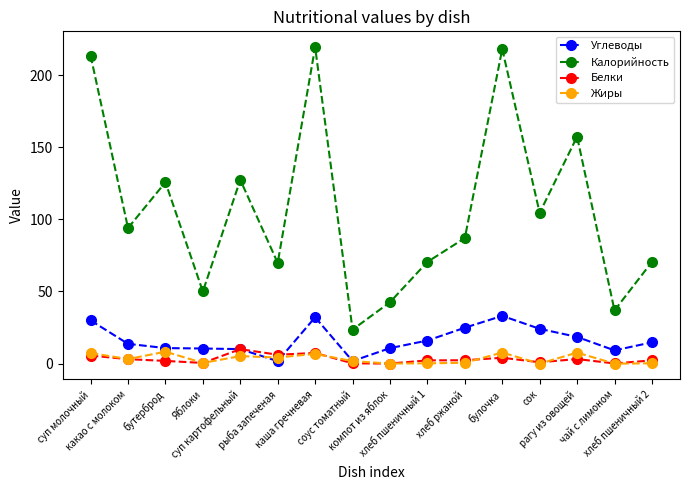

What is the label of the 6th point from the left?

рыба запеченая